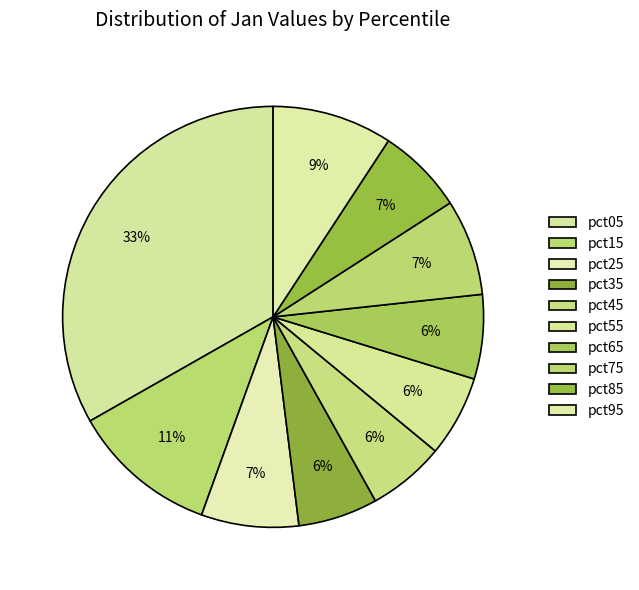

To the nearest percent, what is the difference between the largest and smallest slice percentages?

27%